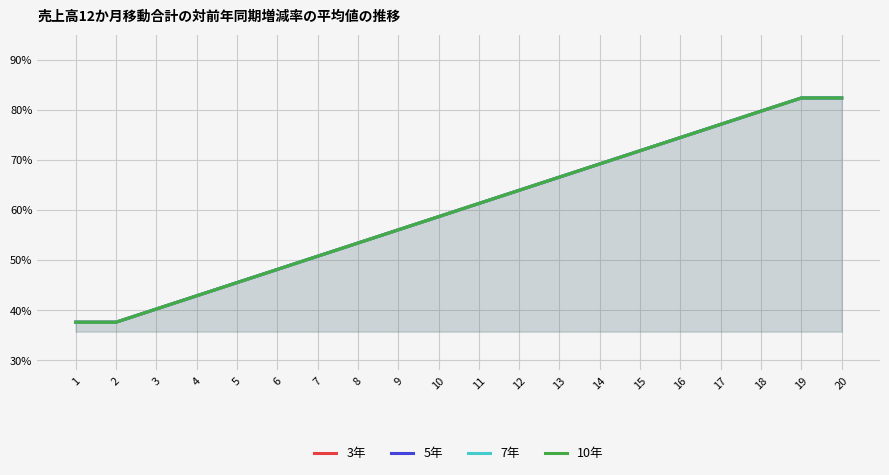

What are all the series names shown in the legend?

3年, 5年, 7年, 10年